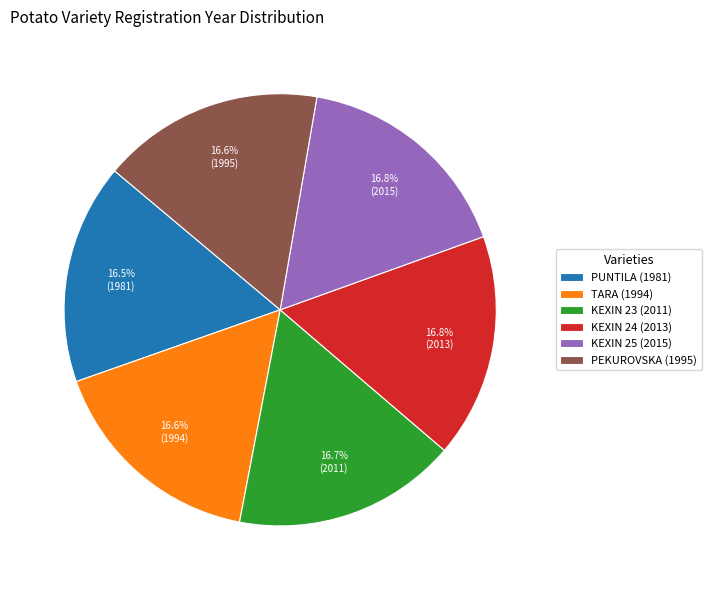

Count the number of slices in the pie.

6